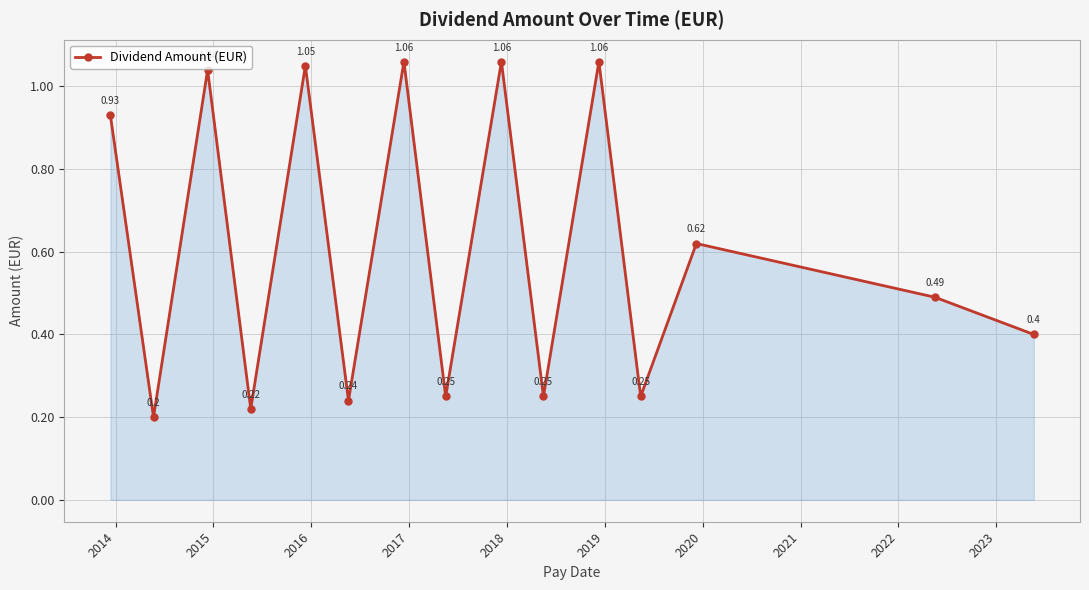

How many points are lower than both their immediate neighbors (excluding endpoints)?

6